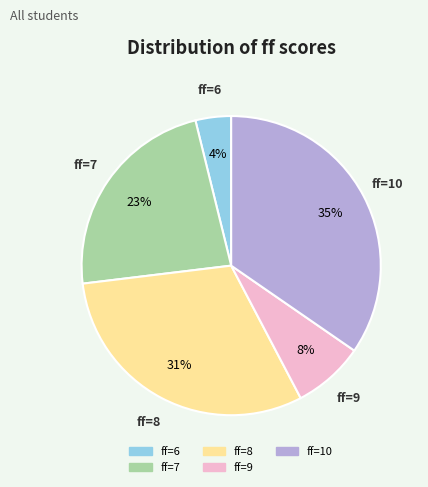

To the nearest percent, what is the difference between the largest and smallest slice percentages?

31%